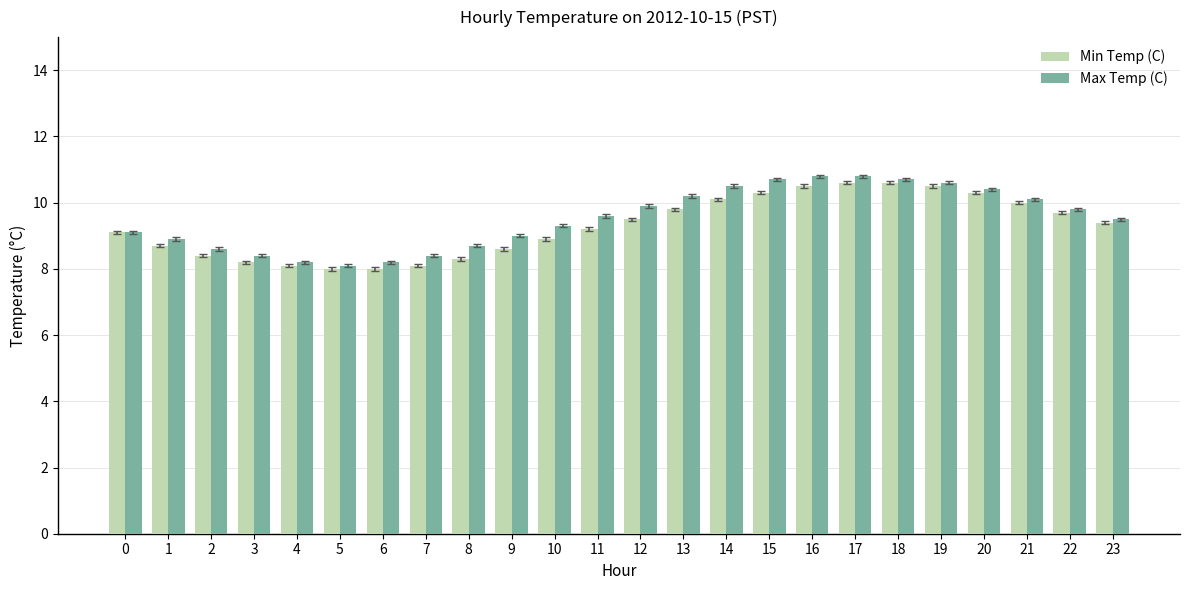

Which series has the largest total across all categories?

Max Temp (C)